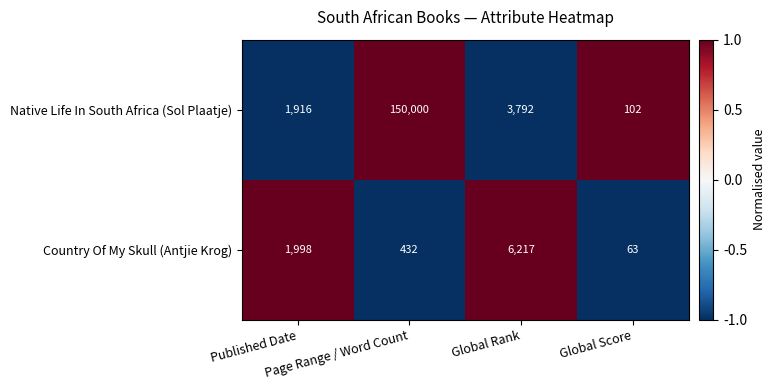

Which category has the highest value across all series?

Page Range / Word Count